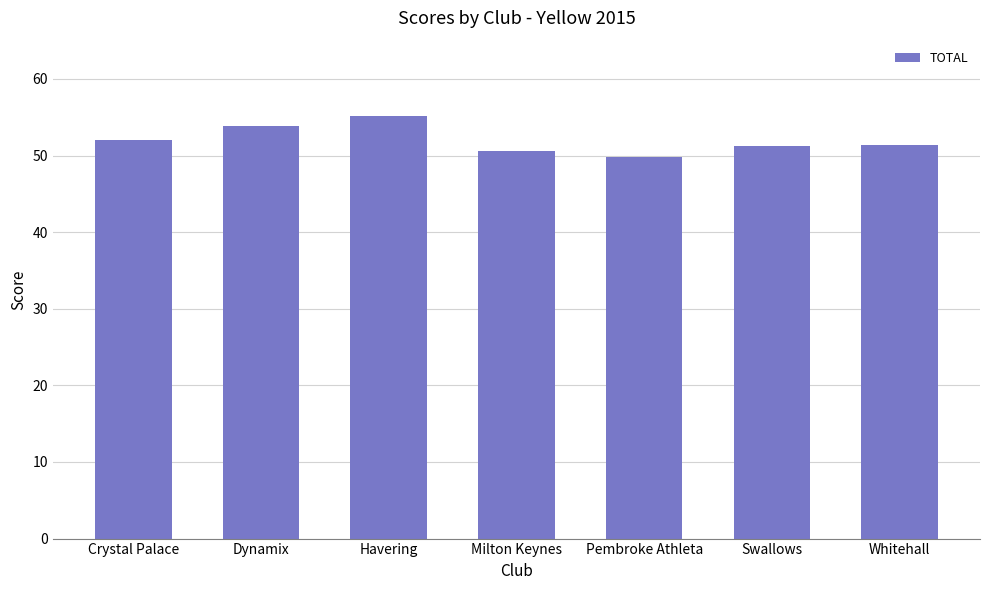

Which category has the highest value across all series?

Havering